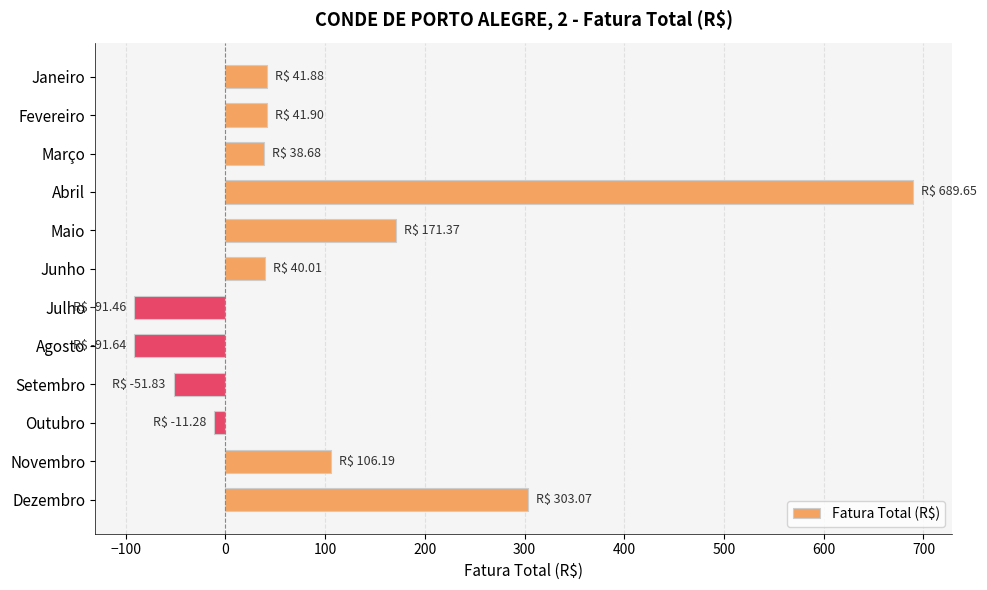

The chart shows a value of 477.4 at Dezembro. True or false?

False